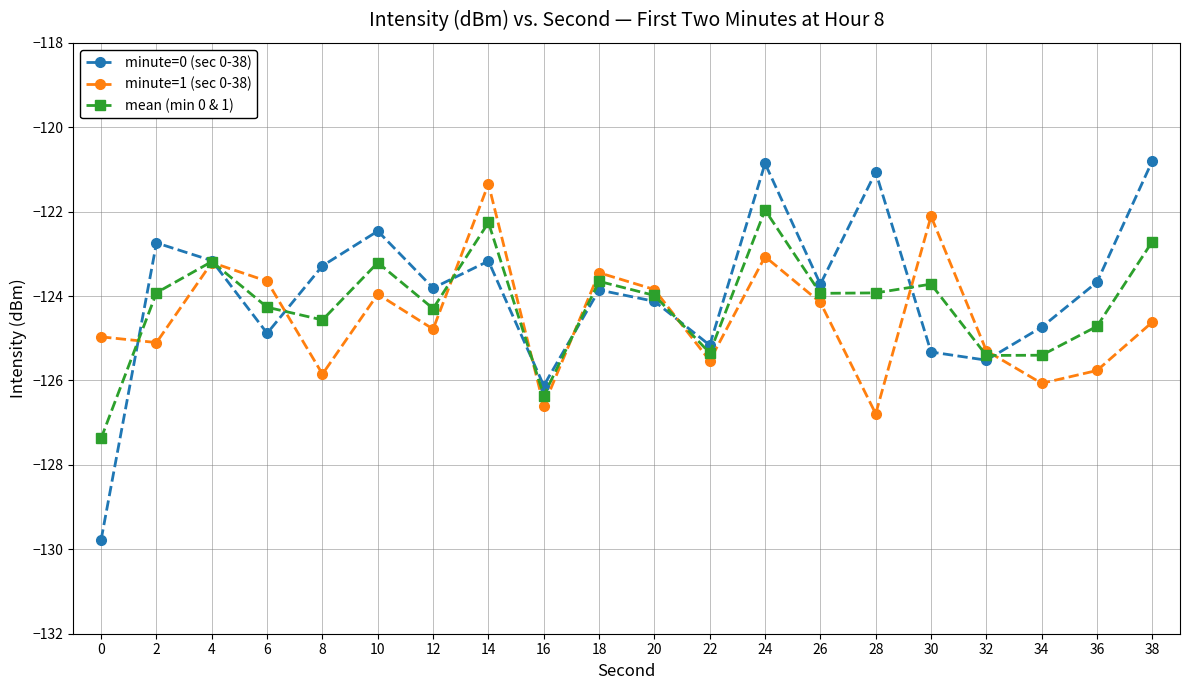

Does the chart display data point markers on the line(s)?

Yes